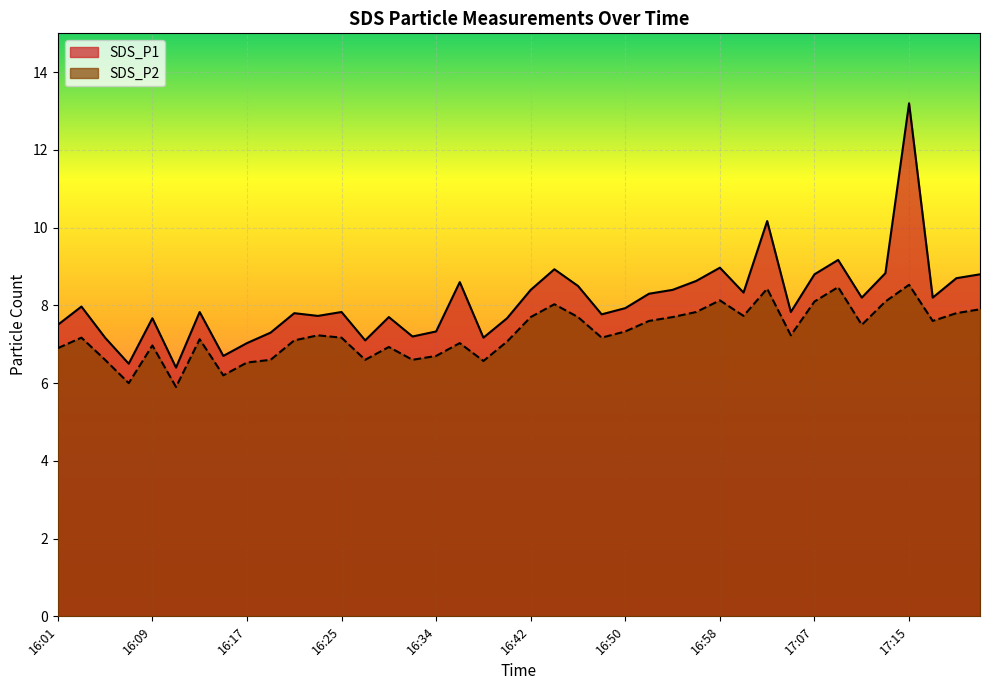

At which category is the sum across all series the highest?

17:15